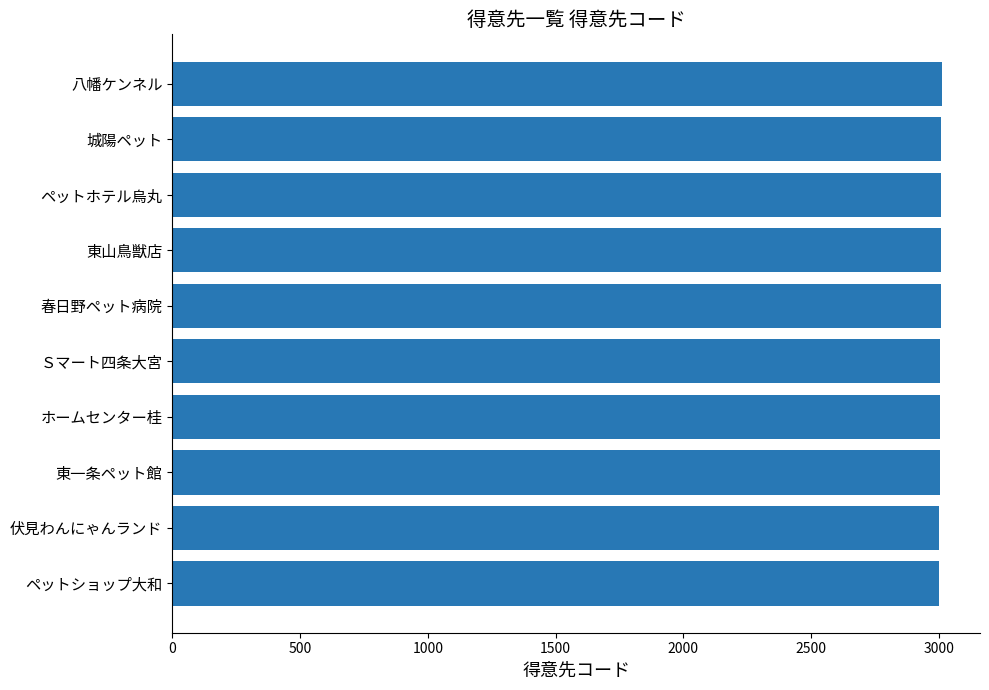

The value at 東一条ペット館 is 4514. True or false?

False